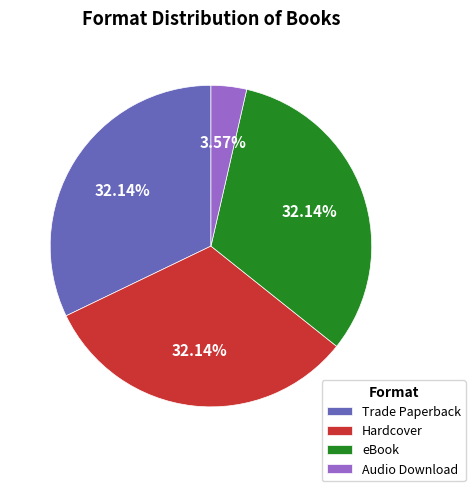

To the nearest percent, what is the combined percentage of eBook and Trade Paperback?

64%